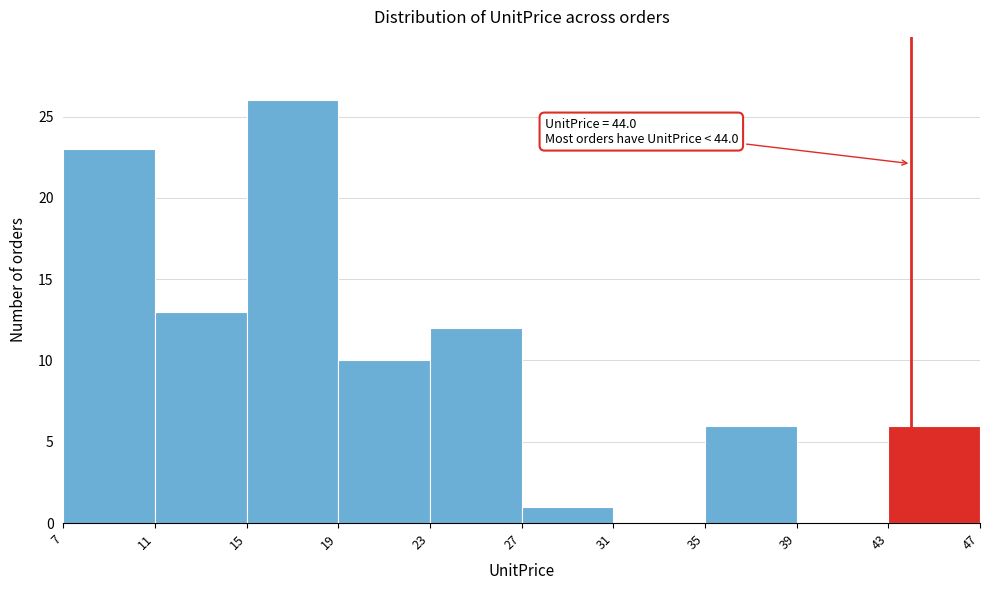

Over which range of the x-axis is the bar tallest?

15 to 19